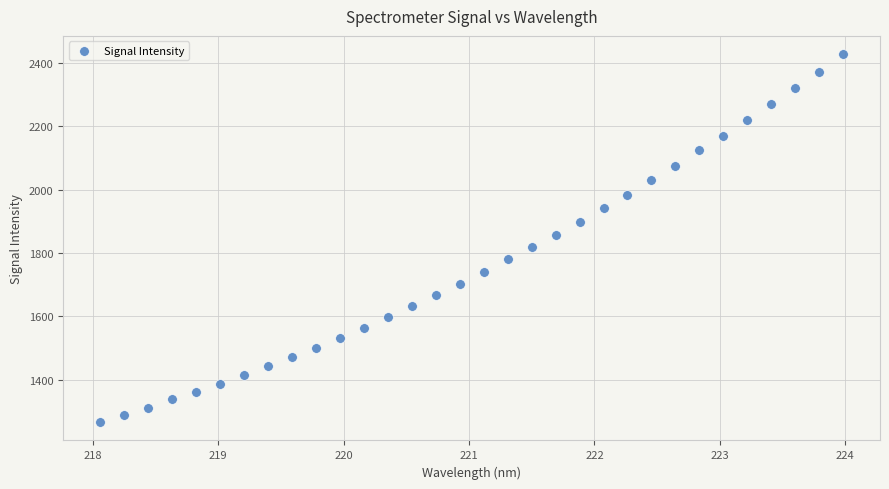

What is the range of Y values (max minus min)?

1158.6